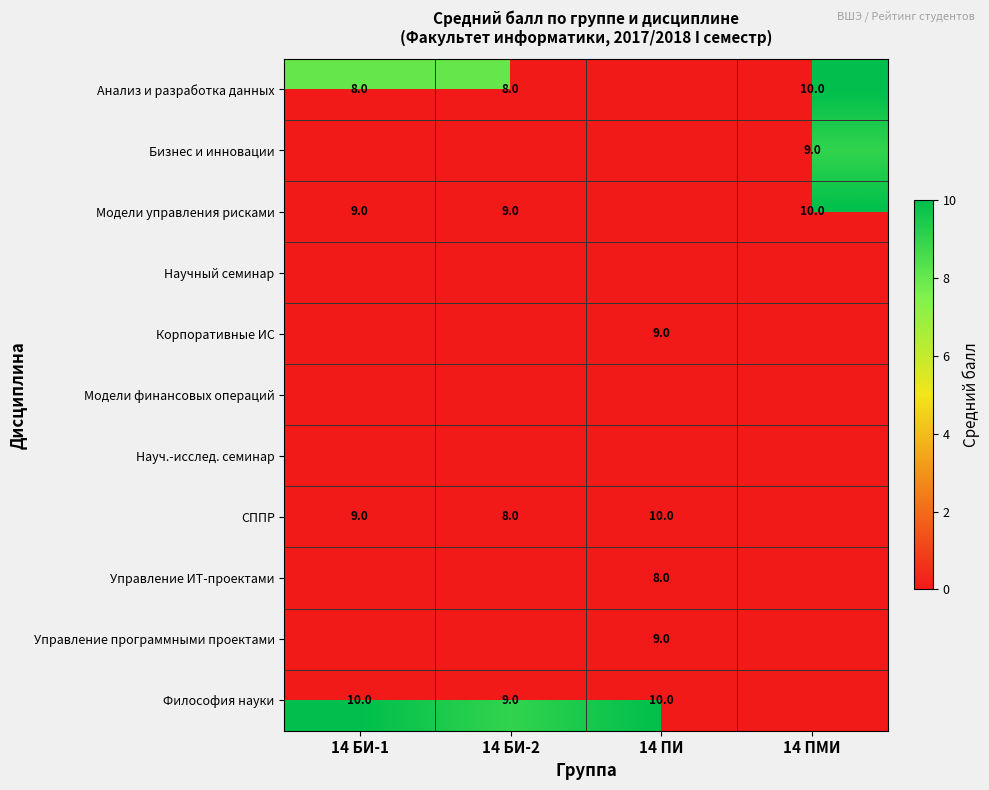

True or false: Анализ и разработка данных has a value of 2 at 14 ПМИ.

False